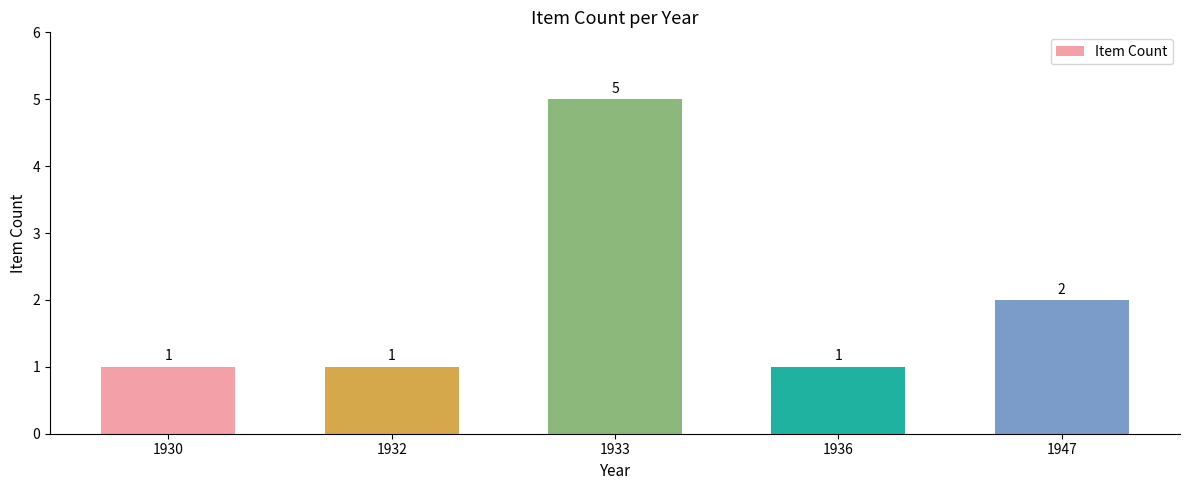

What is the value of the 4th bar from the left?

1